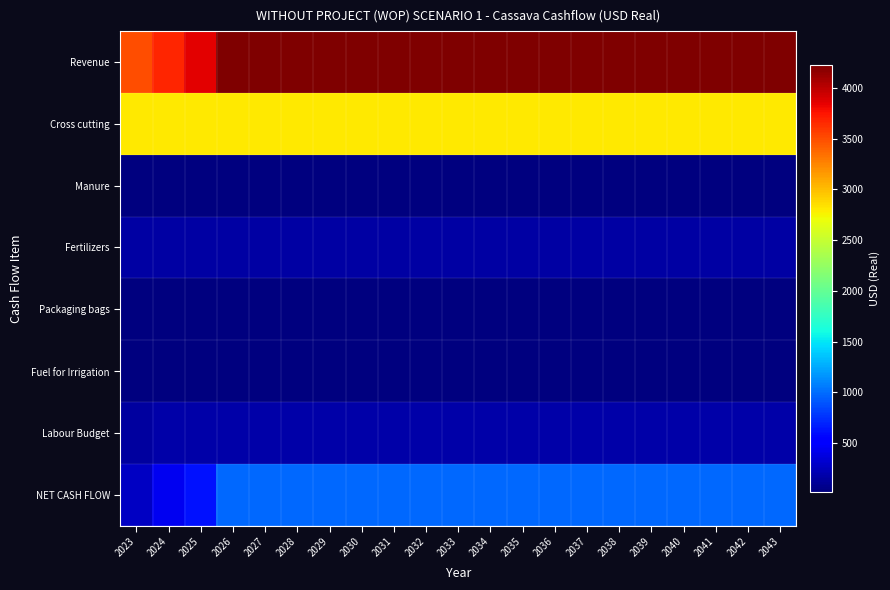

How many categories are shown in the chart?

21